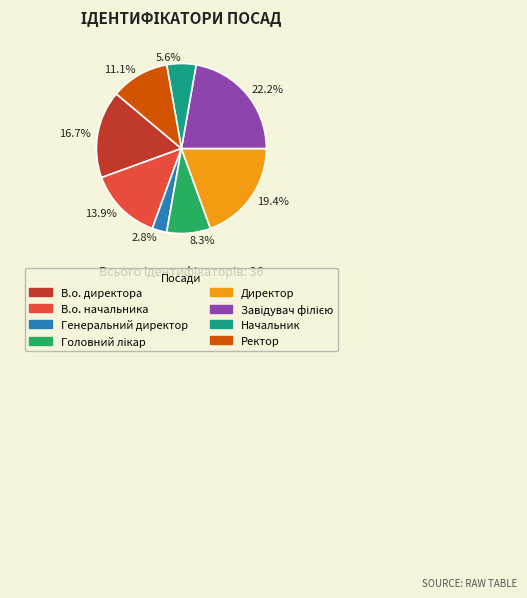

Combined, do 13.9% and 16.7% account for over 50%?

No